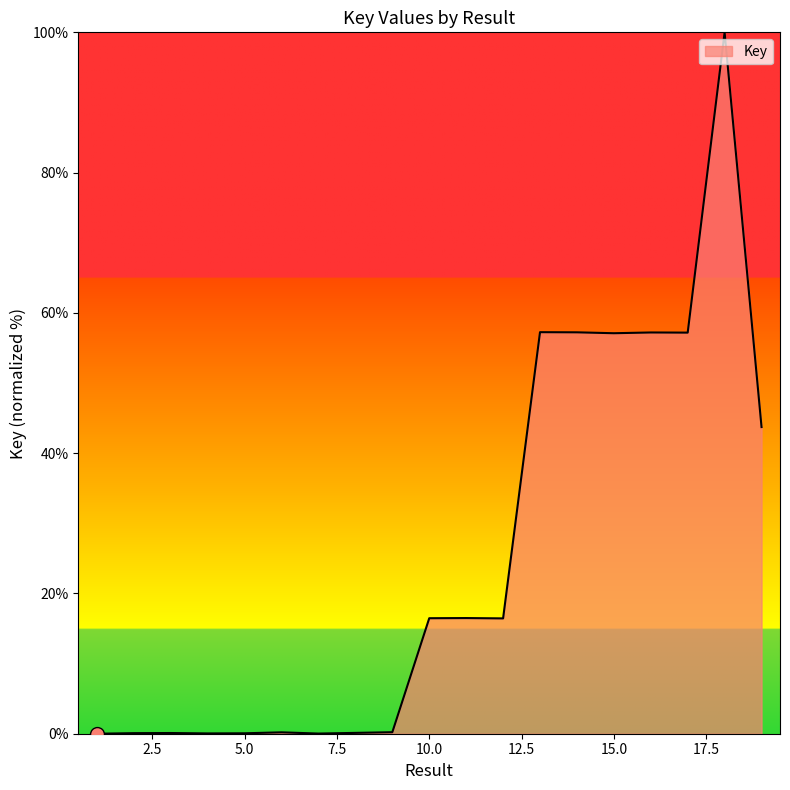

What is the difference between the maximum and minimum values?

100.0